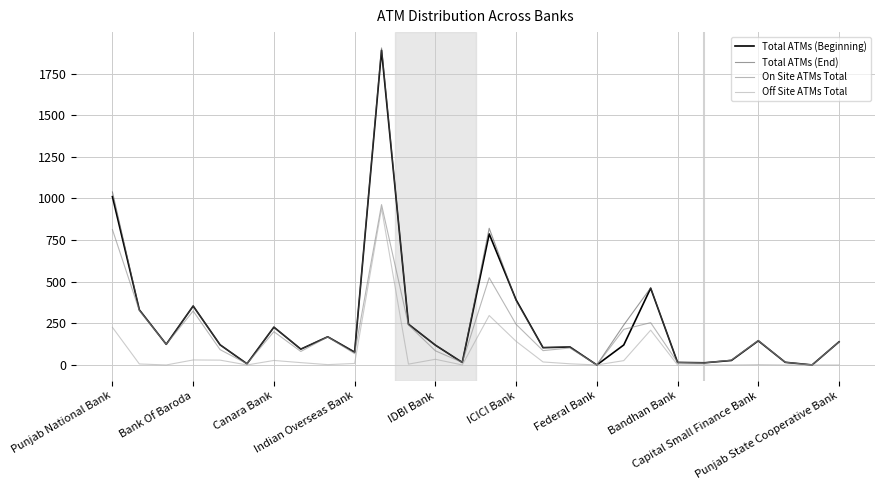

What is the highest value of the On Site ATMs Total series?

963